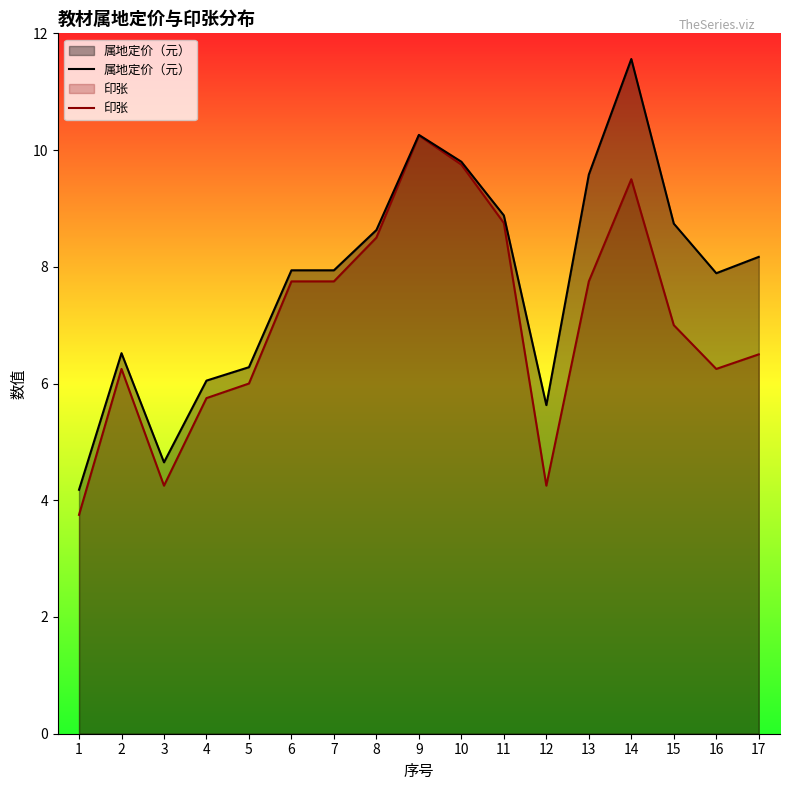

Between 2 and 4, which is larger?

2